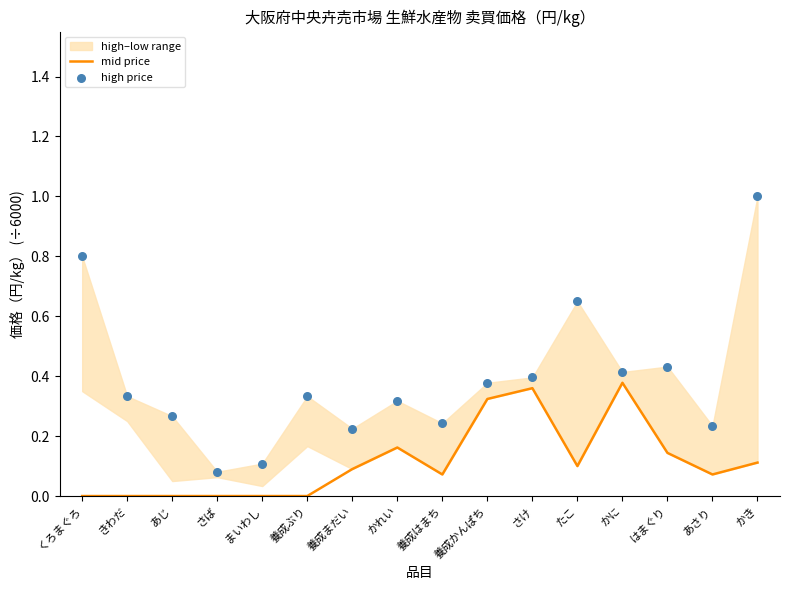

At how many categories does at least one series exceed 0?

16